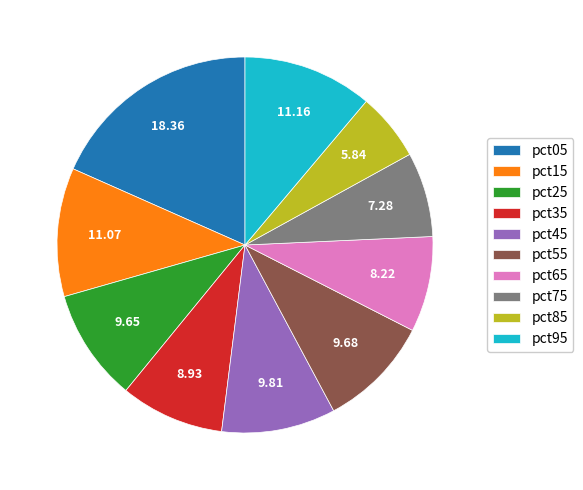

Count the number of slices in the pie.

10